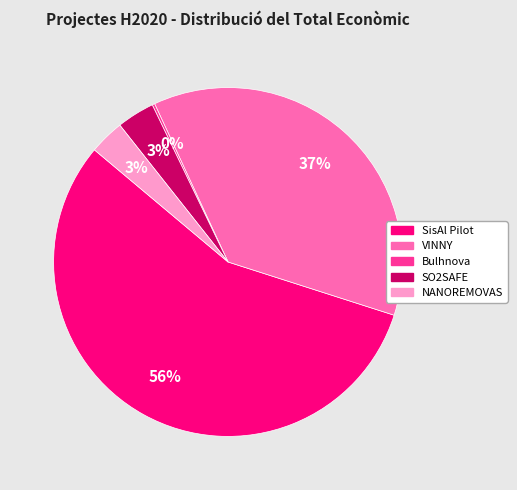

True or false: SisAl Pilot accounts for 56% of the total.

True